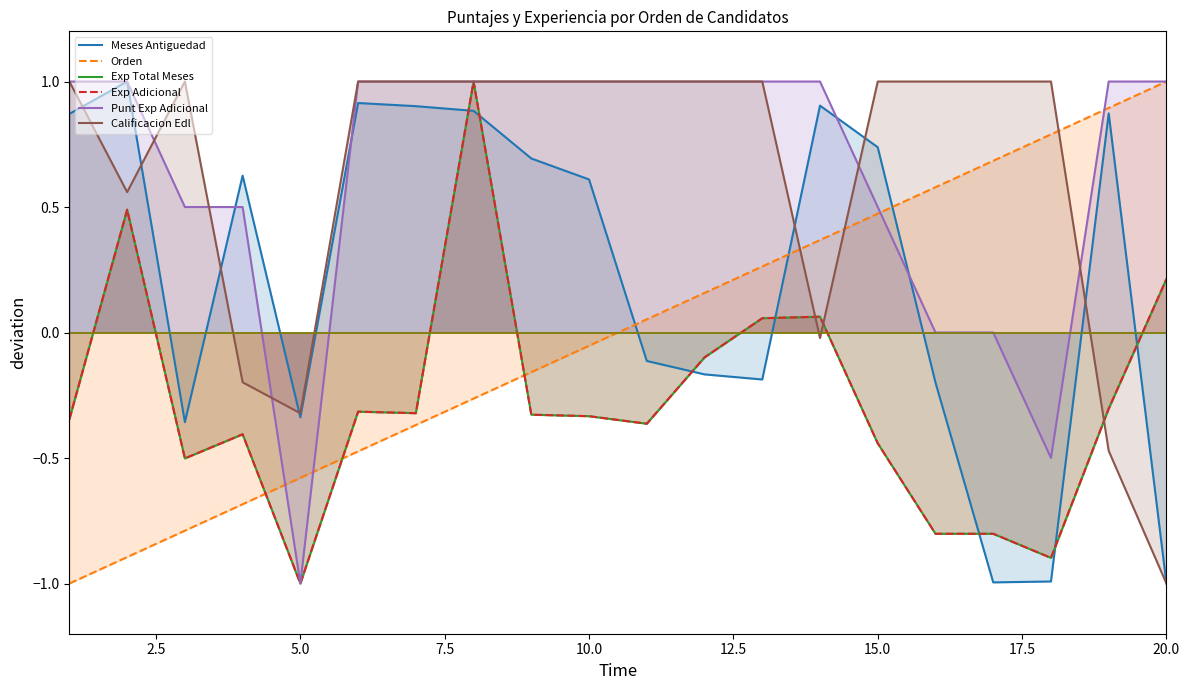

What is the difference between the maximum and second lowest values in the EXP_ADICIONAL series?

1.9